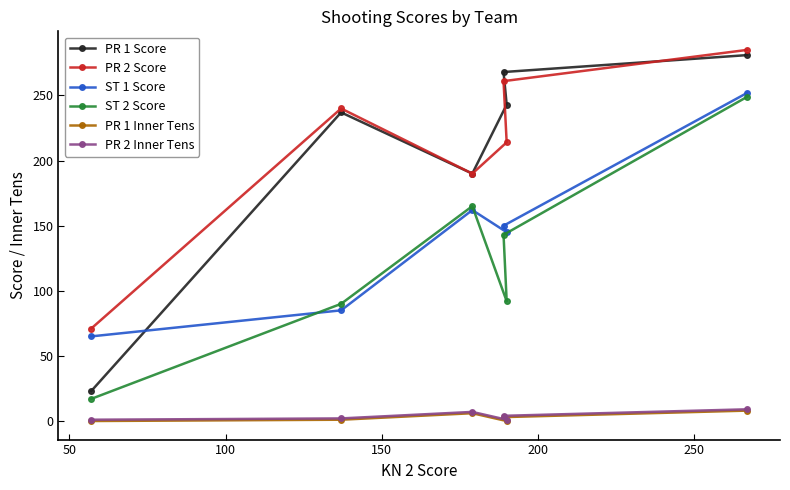

Which series has the largest range (max minus min)?

PR 1 Score